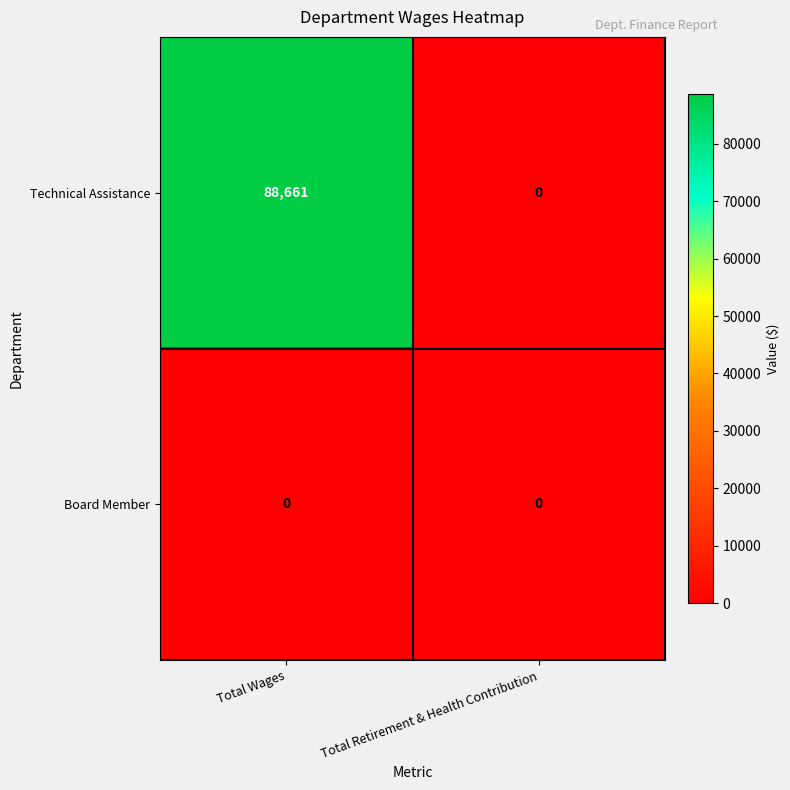

Which series has the widest spread of values?

Technical Assistance